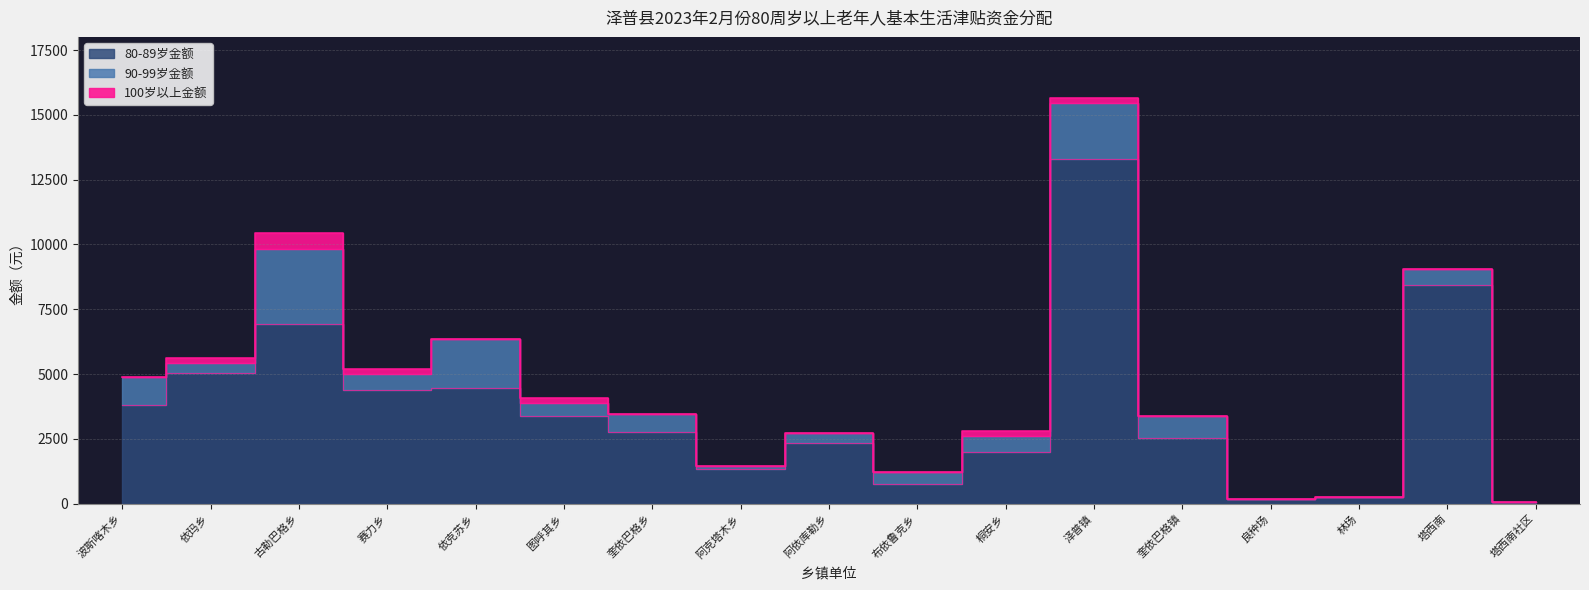

Which category has the highest value across all series?

泽普镇